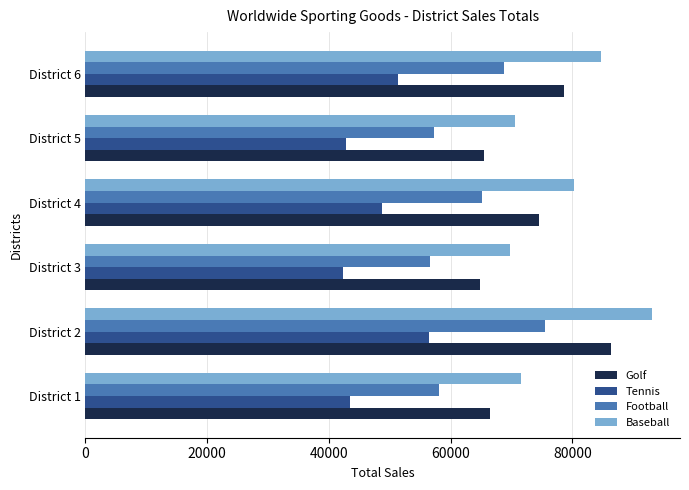

Which series has the widest spread of values?

Baseball